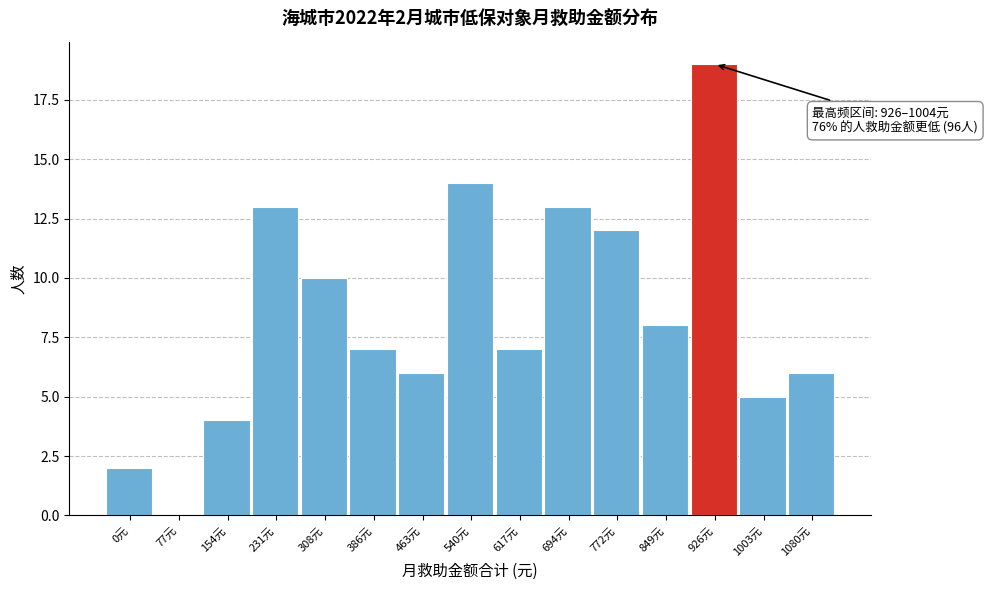

Reading right to left, list all the values displayed in this chart.

1080元=6	1003元=5	926元=19	849元=8	772元=12	694元=13	617元=7	540元=14	463元=6	386元=7	308元=10	231元=13	154元=4	77元=0	0元=2